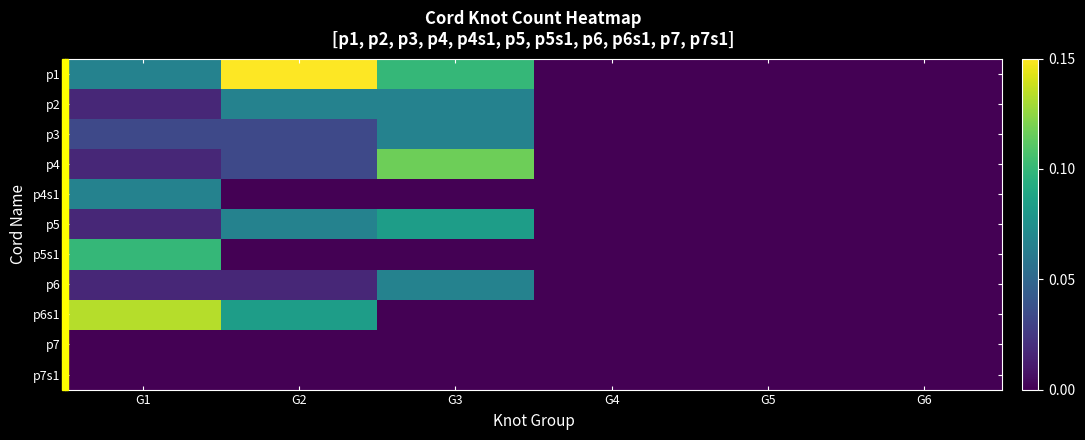

Reading left to right, extract all data points from this chart.

p1: G1=0.1	G2=0.1	G3=0.1	G4=0.0	G5=0.0	G6=0.0
p2: G1=0.0	G2=0.1	G3=0.1	G4=0.0	G5=0.0	G6=0.0
p3: G1=0.0	G2=0.0	G3=0.1	G4=0.0	G5=0.0	G6=0.0
p4: G1=0.0	G2=0.0	G3=0.1	G4=0.0	G5=0.0	G6=0.0
p4s1: G1=0.1	G2=0.0	G3=0.0	G4=0.0	G5=0.0	G6=0.0
p5: G1=0.0	G2=0.1	G3=0.1	G4=0.0	G5=0.0	G6=0.0
p5s1: G1=0.1	G2=0.0	G3=0.0	G4=0.0	G5=0.0	G6=0.0
p6: G1=0.0	G2=0.0	G3=0.1	G4=0.0	G5=0.0	G6=0.0
p6s1: G1=0.1	G2=0.1	G3=0.0	G4=0.0	G5=0.0	G6=0.0
p7: G1=0.0	G2=0.0	G3=0.0	G4=0.0	G5=0.0	G6=0.0
p7s1: G1=0.0	G2=0.0	G3=0.0	G4=0.0	G5=0.0	G6=0.0